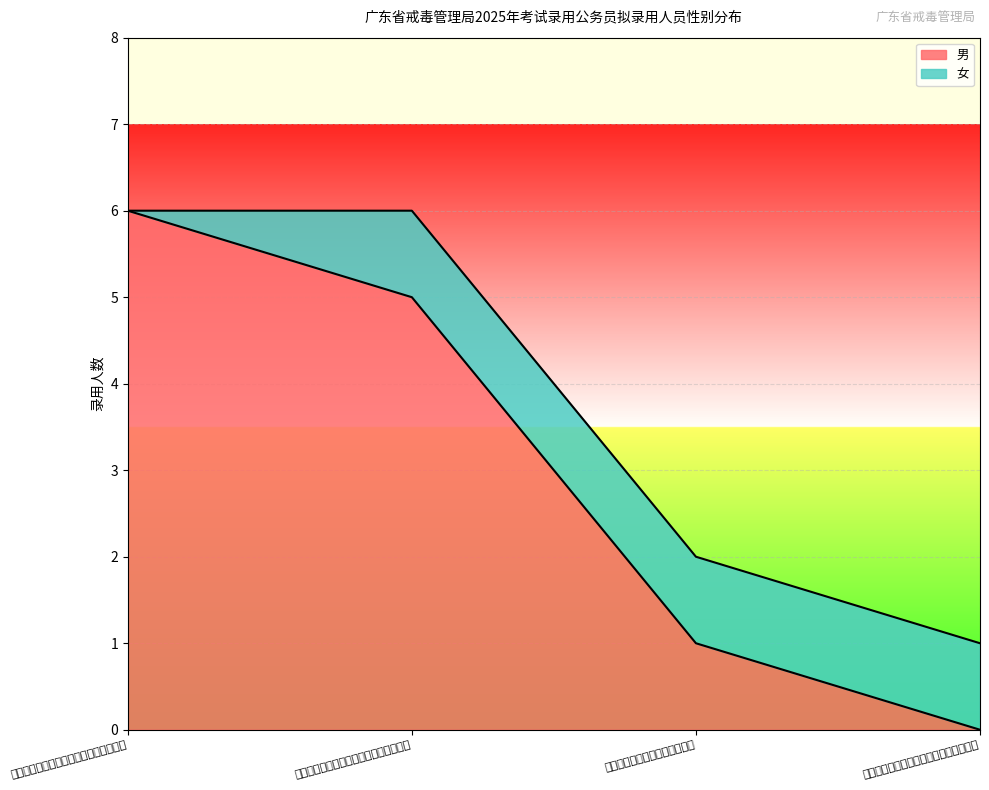

What is the approximate value at 广东省第一强制隔离戒毒所四级警长以下?

5